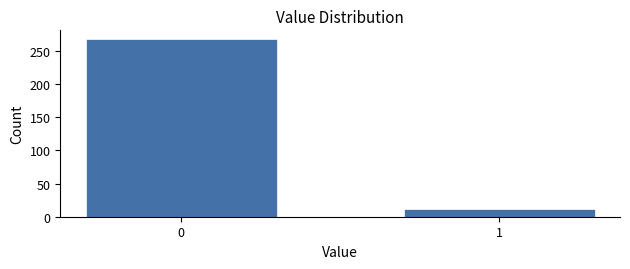

Reading right to left, list all the values displayed in this chart.

1=12	0=268